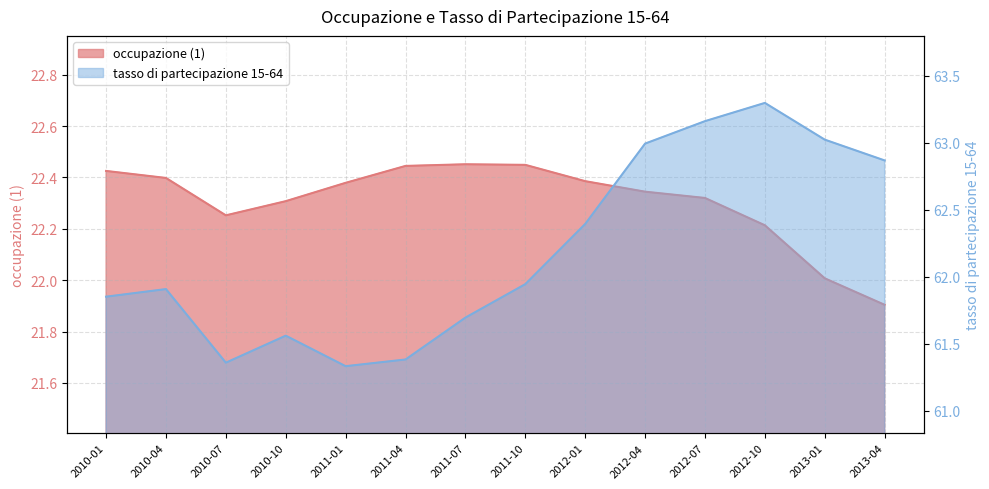

At which category does tasso di partecipazione 15-64 reach its first local valley?

2010-07